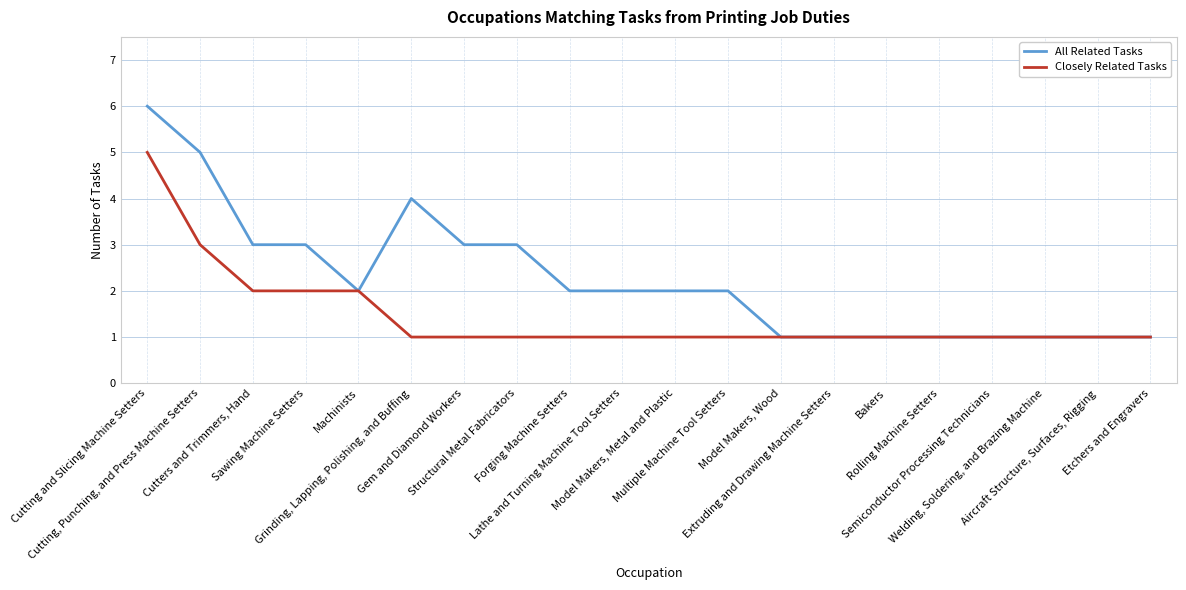

What is the average value of the All Related Tasks series?

2